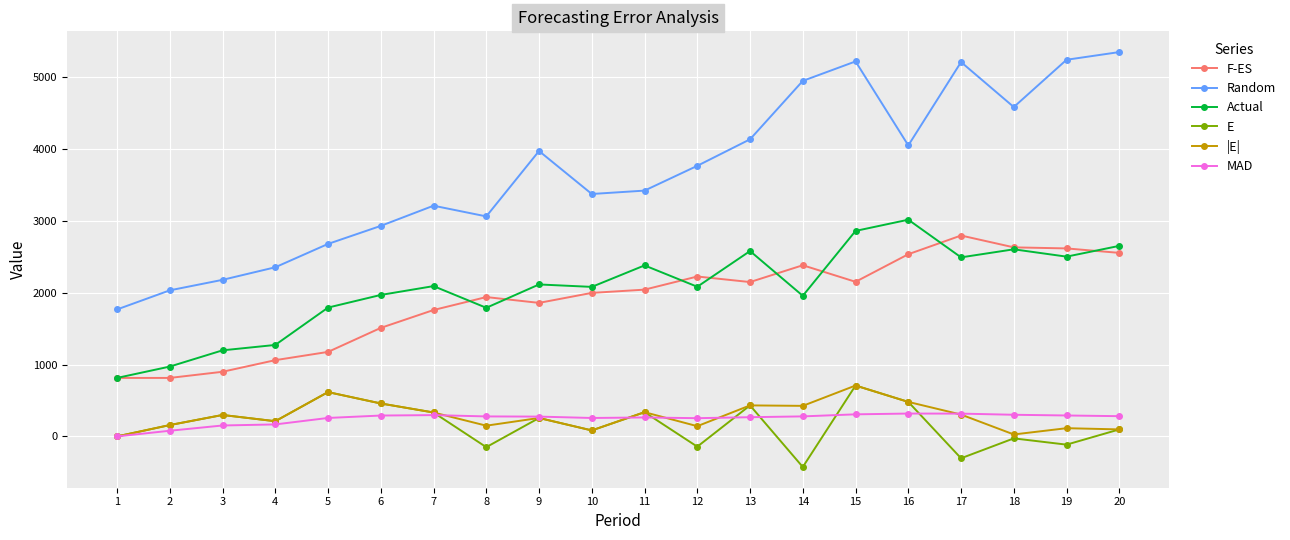

True or false: Actual and E cross at least once.

False